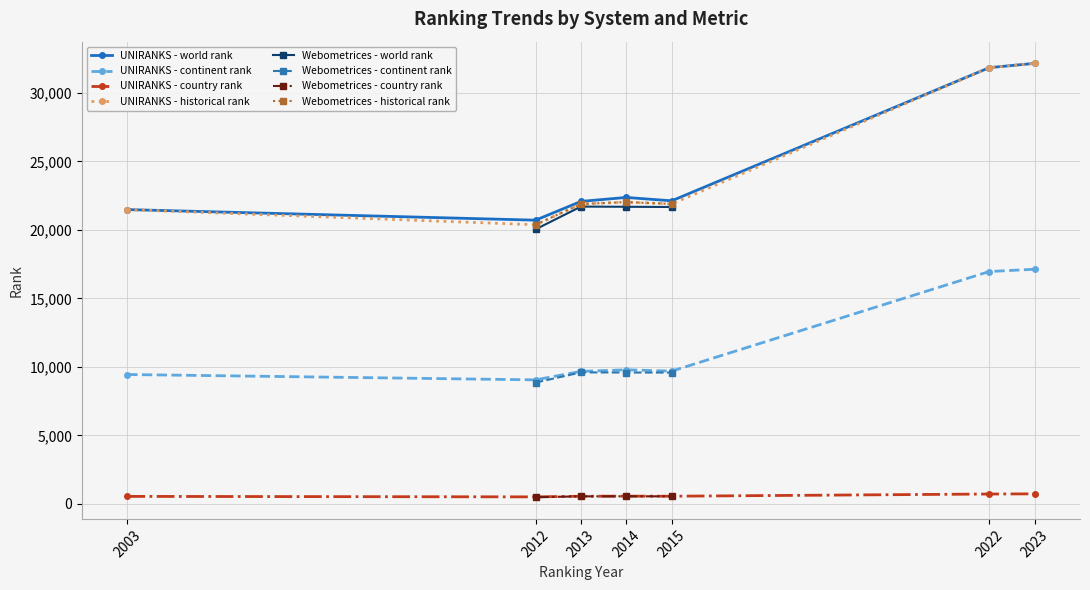

The value of UNIRANKS - country rank at 2015 is 382.4. True or false?

False